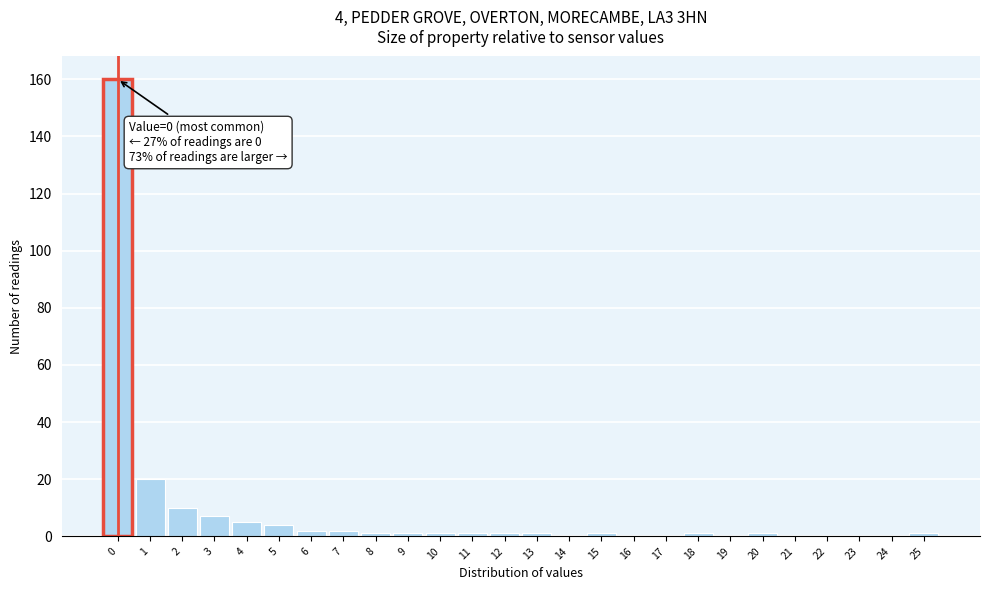

Reading left to right, what are all the values shown in this chart?

0=160	1=20	2=10	3=7	4=5	5=4	6=2	7=2	8=1	9=1	10=1	11=1	12=1	13=1	14=0	15=1	16=0	17=0	18=1	19=0	20=1	21=0	22=0	23=0	24=0	25=1